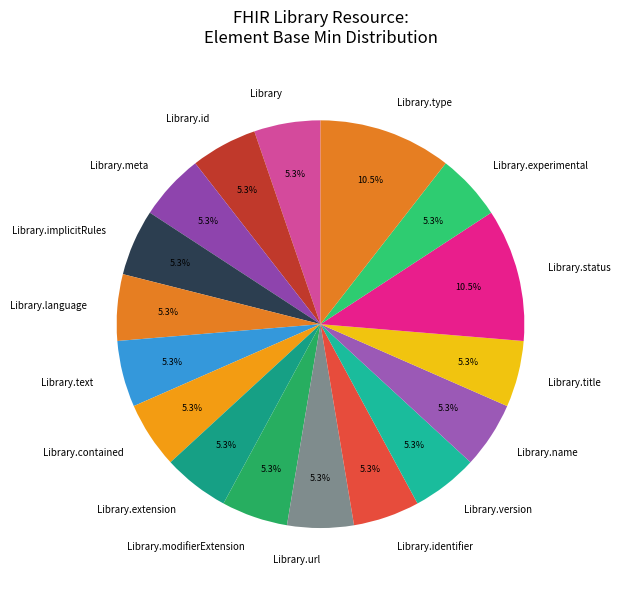

Is there any slice that represents more than half of the pie?

No